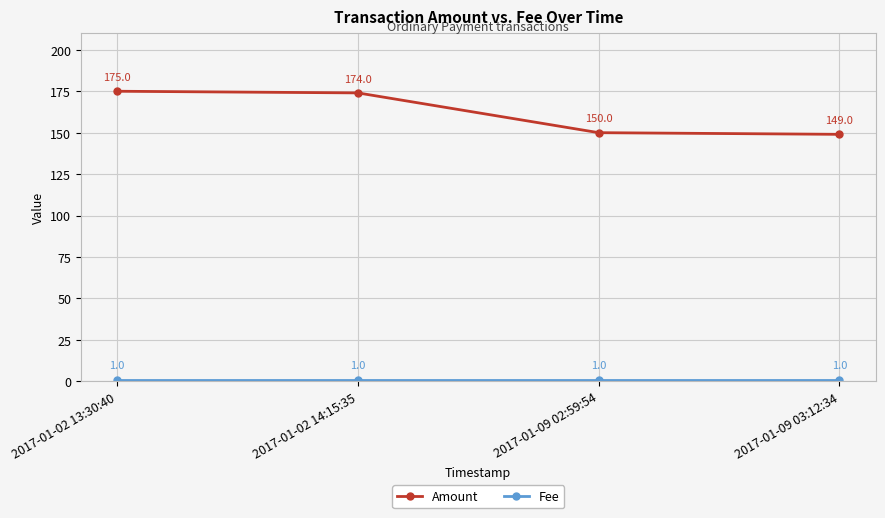

What is the difference between the highest and lowest values at 2017-01-09 02:59:54?

149